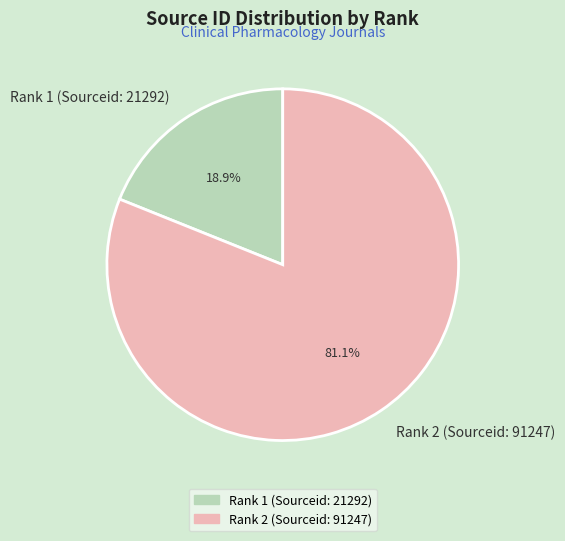

To the nearest percent, what is the difference between the Rank 1 (Sourceid: 21292) and Rank 2 (Sourceid: 91247) slice percentages?

62%